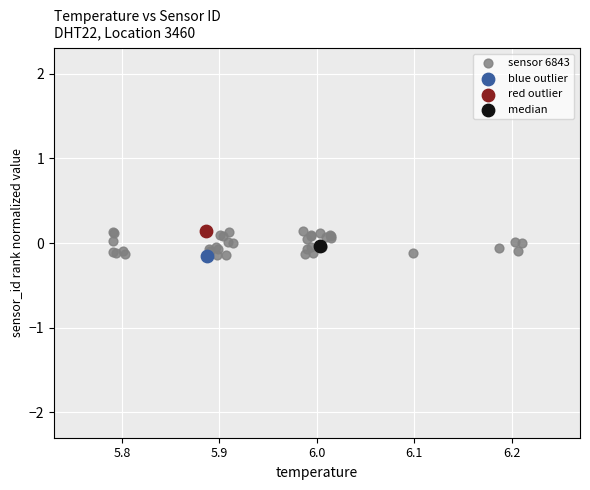

What are all the series names shown in the legend?

sensor 6843, blue outlier, red outlier, median